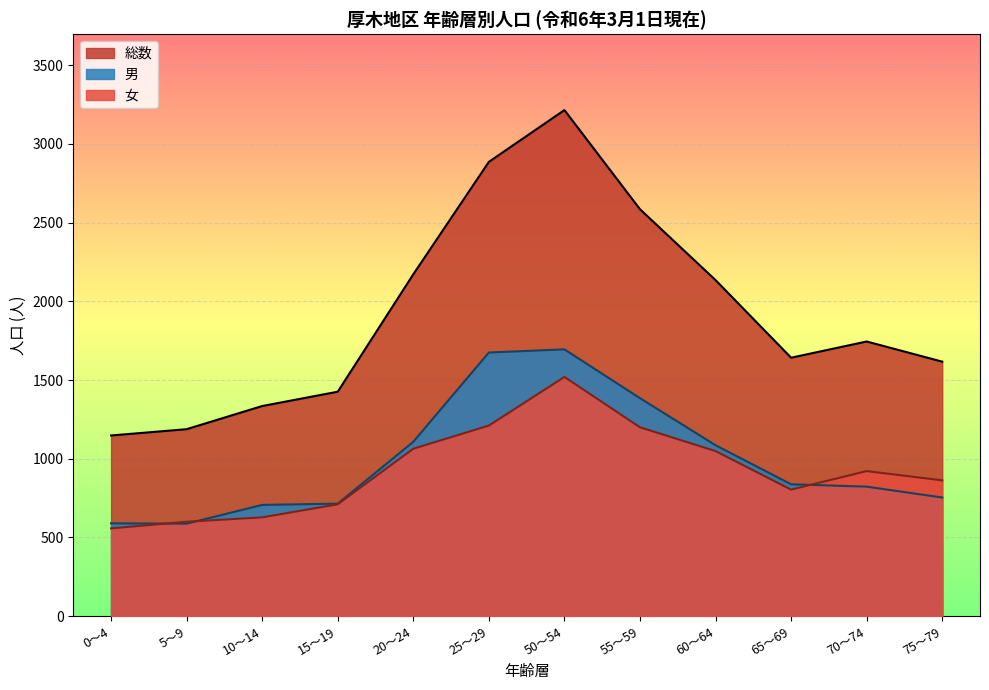

List the series in order of their peak value, highest first.

総数, 男, 女